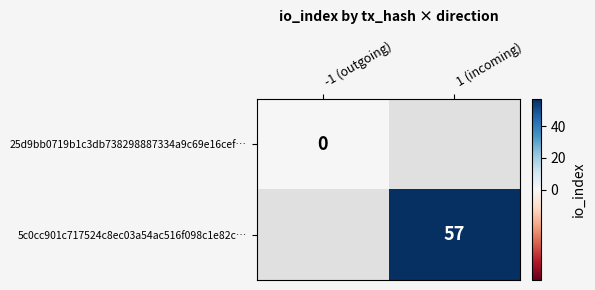

Is it true that 5c0cc901c717524c8ec03a54ac516f098c1e82c… equals 92.8 at 1 (incoming)?

False